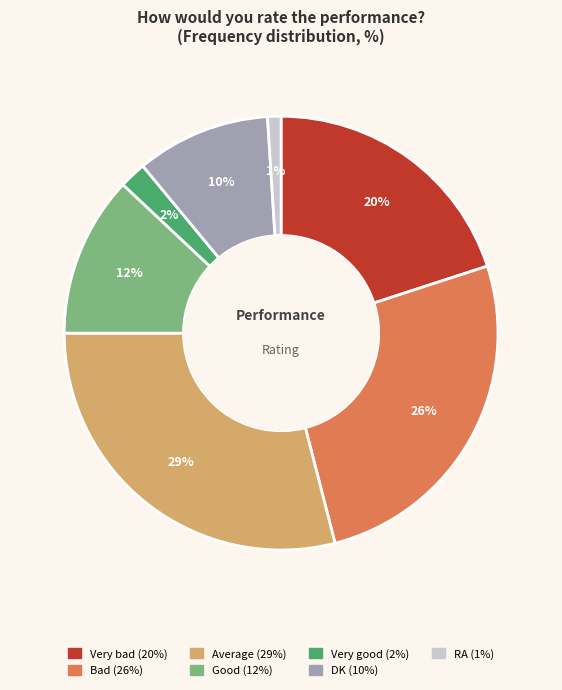

To the nearest percent, what percentage of the pie is RA?

1%